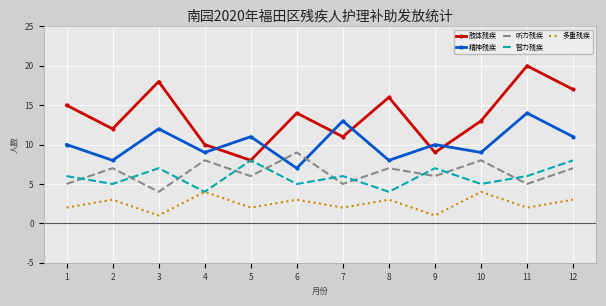

What are all the series names shown in the legend?

肢体残疾, 精神残疾, 听力残疾, 智力残疾, 多重残疾